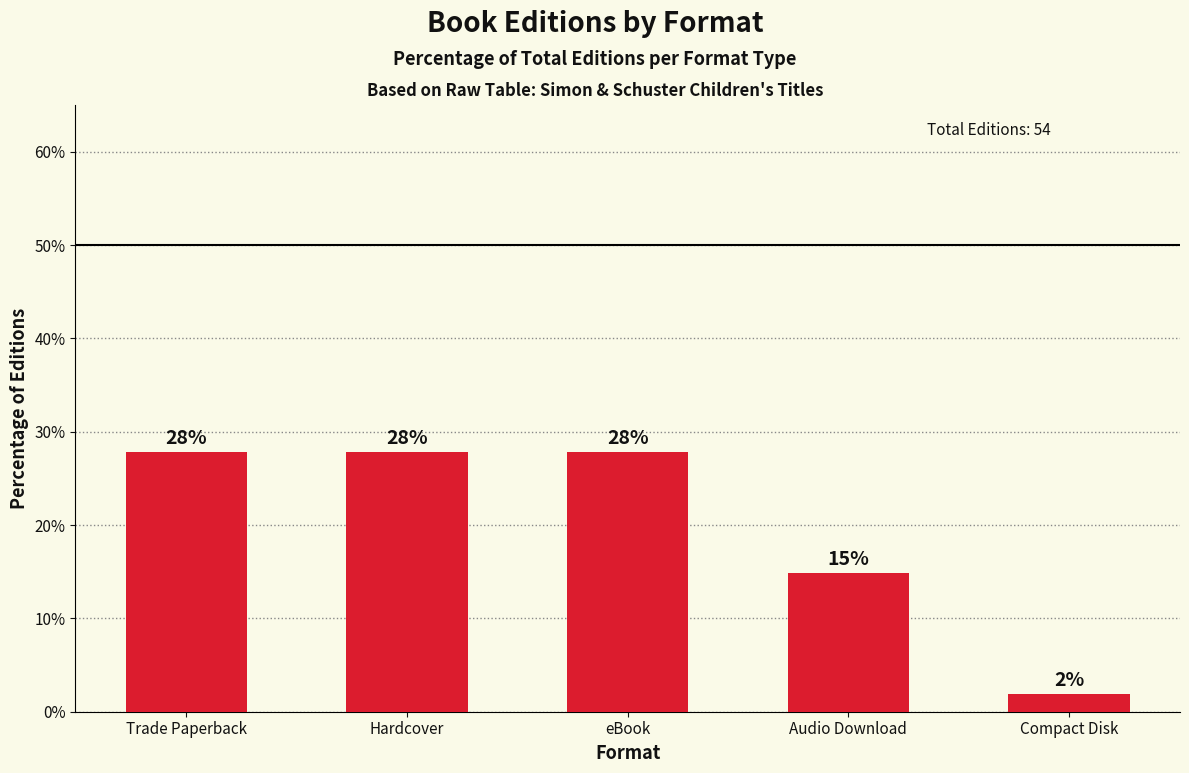

What is the value of the 5th bar from the left?

1.9